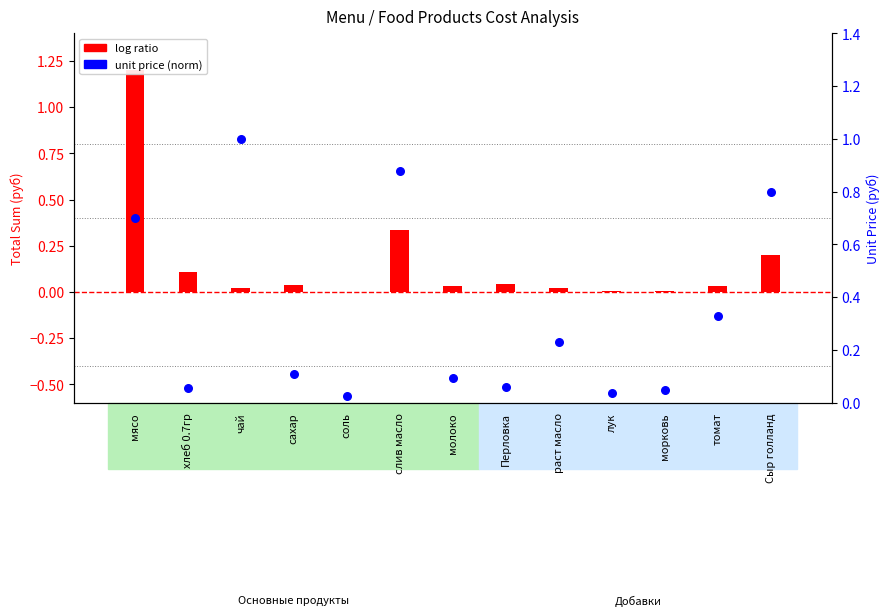

At how many categories does at least one series exceed 0?

13